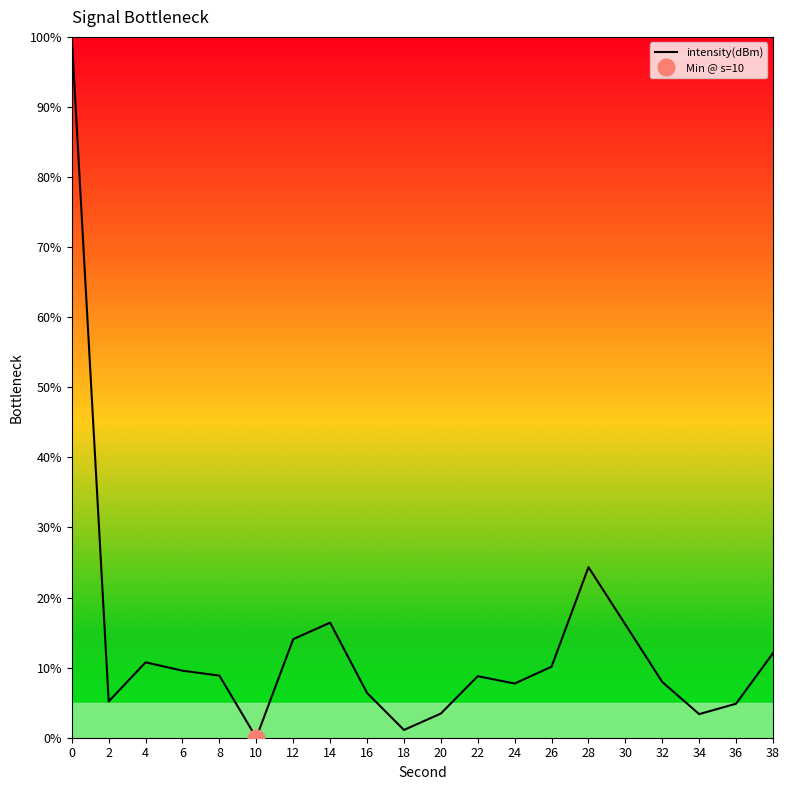

Approximately how many times larger is the value at 30 compared to 32?

2.0